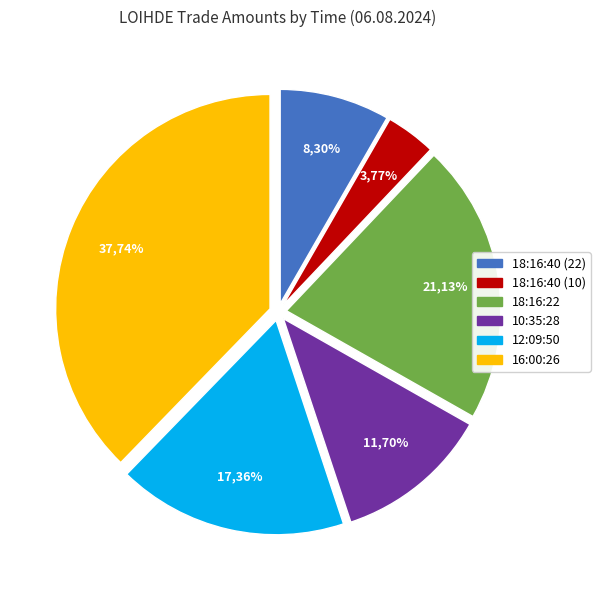

Which has a higher value, 10:35:28 or 16:00:26?

16:00:26